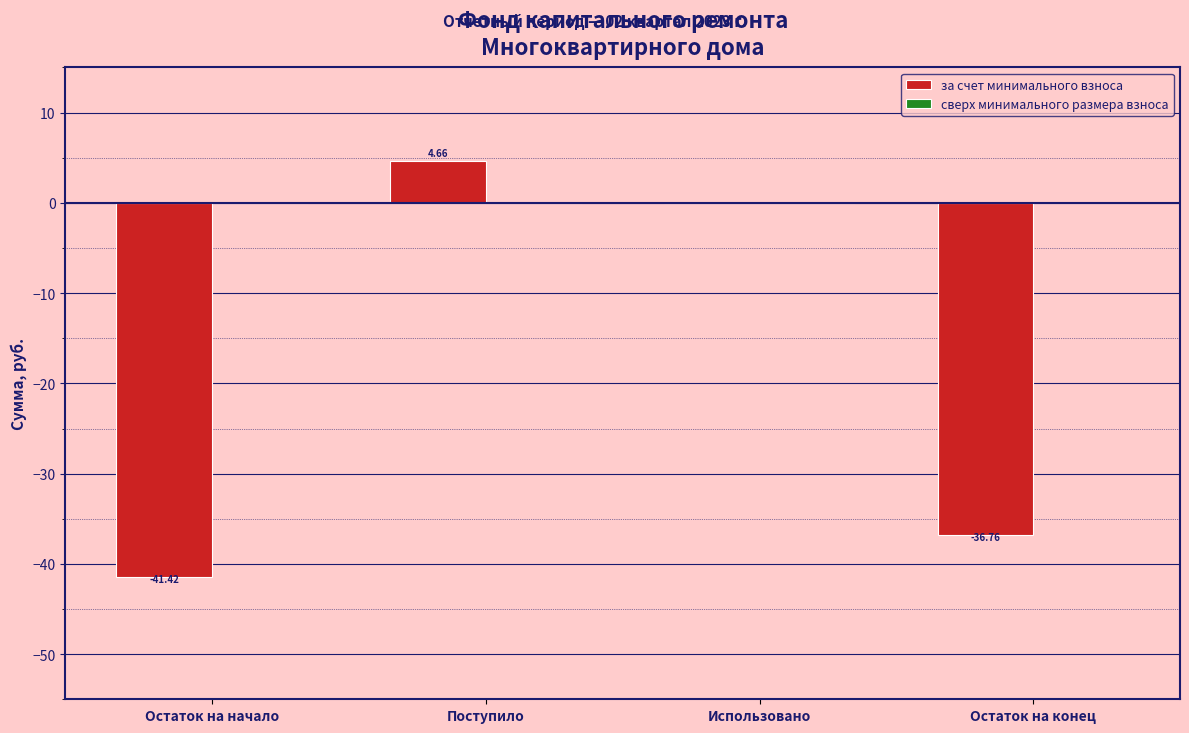

At which category does the chart reach its peak across all series?

Поступило